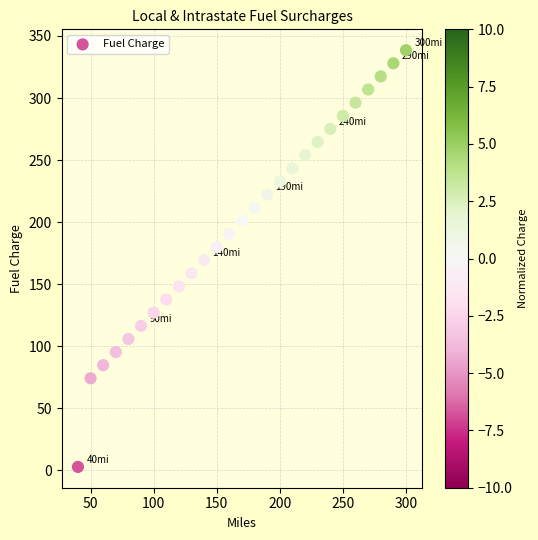

What is the range of Y values (max minus min)?

335.9